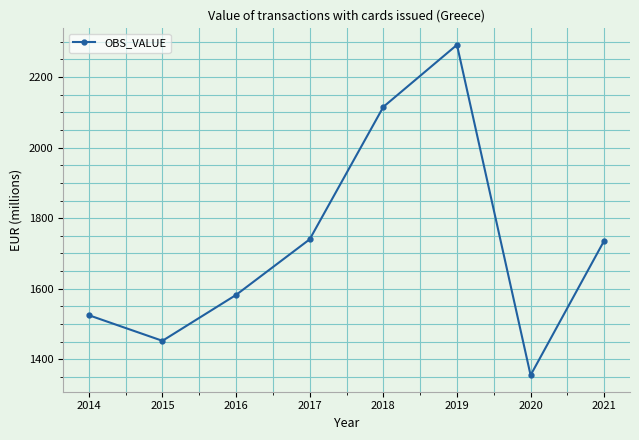

How many interior local valleys (lower than both neighbors) does the data have?

2